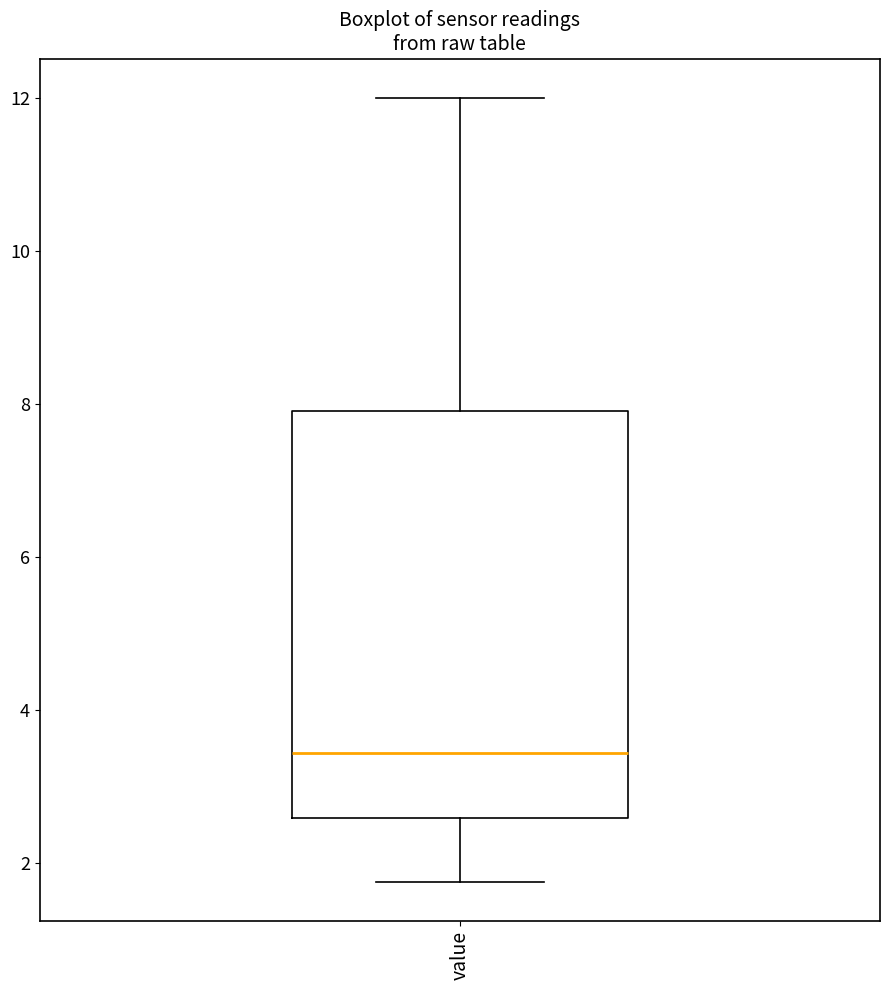

Transcribe this box plot: give where the median line is, the range the box spans, and where the two whiskers end, as read against the y-axis. The values are not printed on the chart, so give them approximately, as read against the axis.

median 3.4, box 2.6 to 8.0, whiskers 1.8 to 12.0